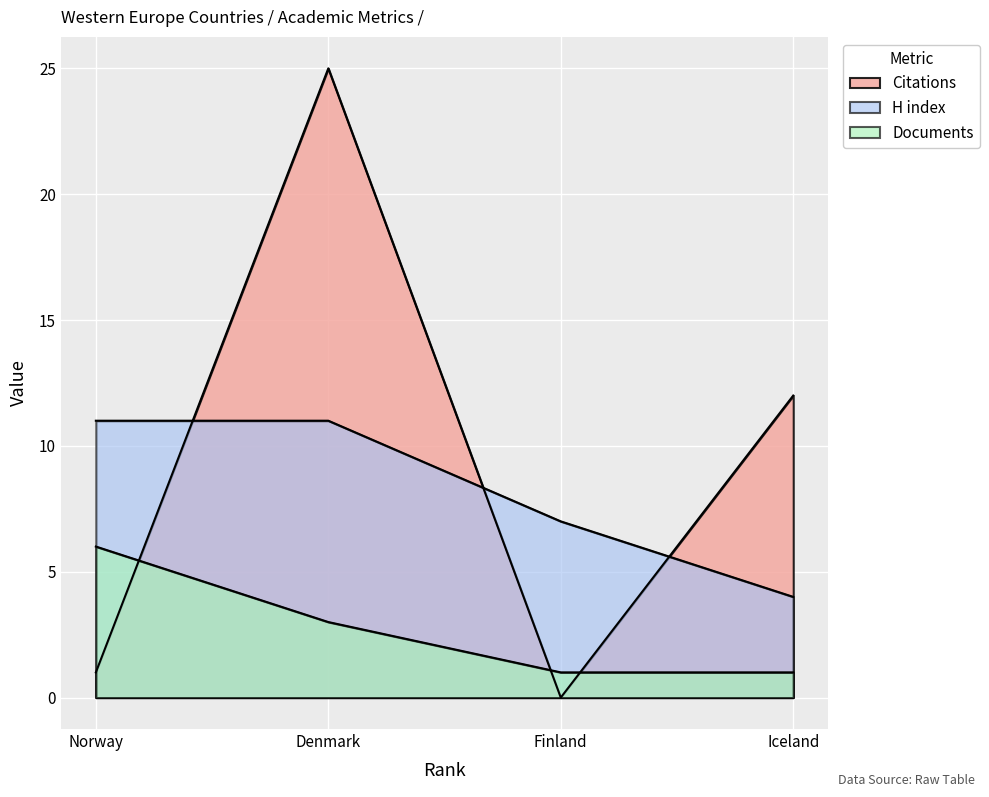

How many values in the H index series are below 11?

2